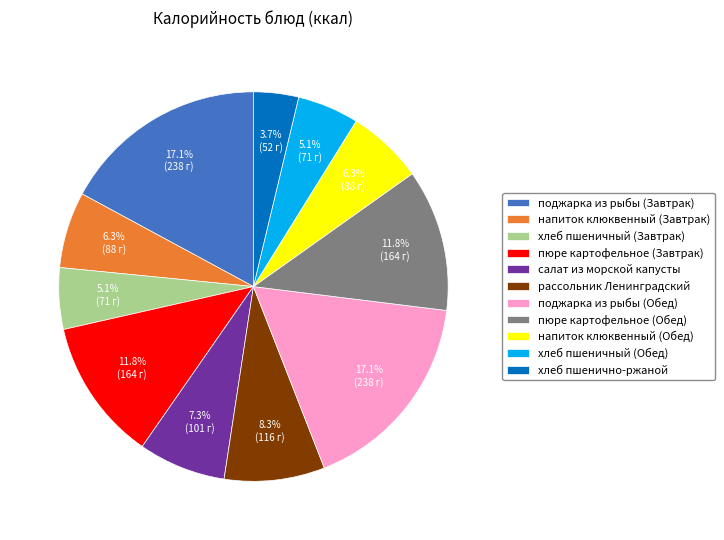

What is the ratio of the value at хлеб пшеничный (Обед) to the value at пюре картофельное (Завтрак)?

0.4